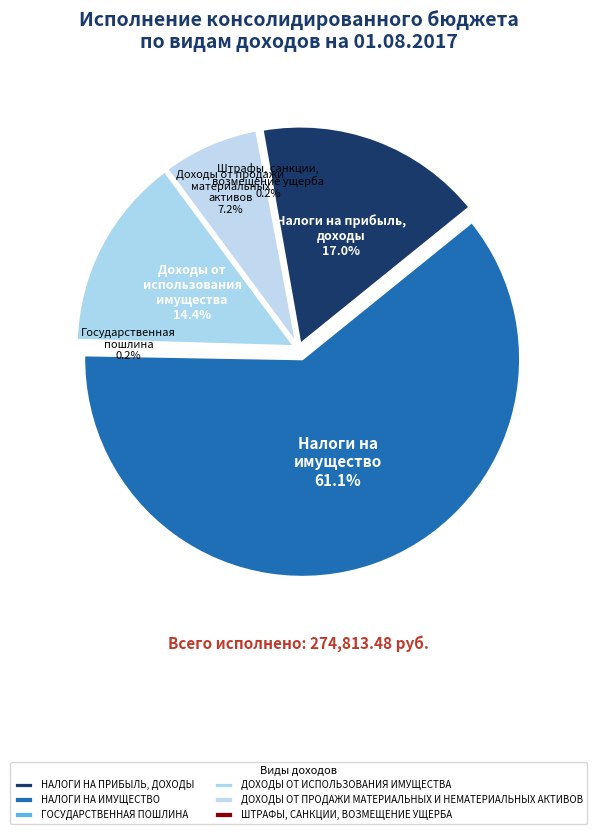

What is the change in value from НАЛОГИ НА ИМУЩЕСТВО to ДОХОДЫ ОТ ИСПОЛЬЗОВАНИЯ ИМУЩЕСТВА?

-128382.1